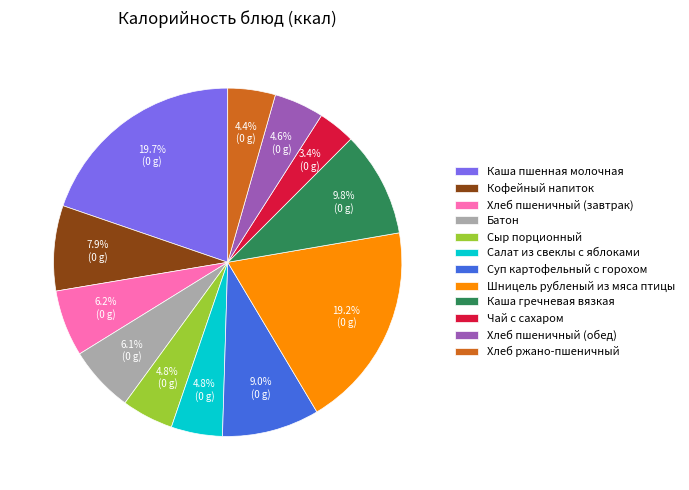

How many slices are in this pie chart?

12